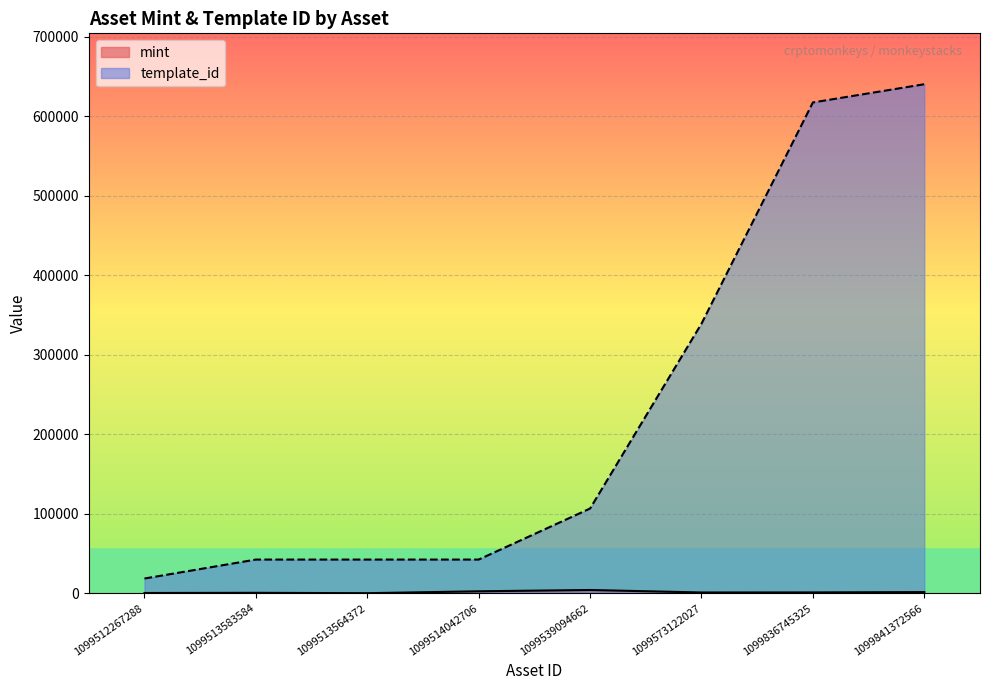

How many data points in mint are above 1086?

3